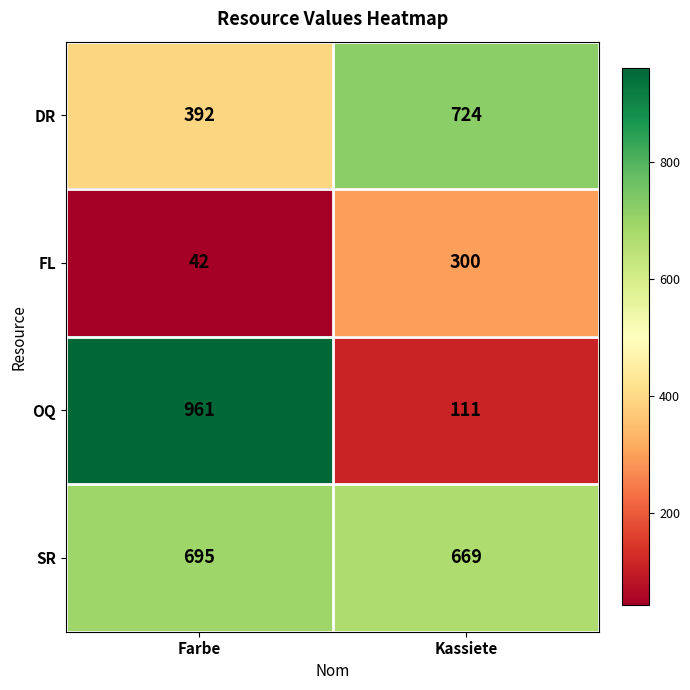

List the series in order of their peak value, highest first.

OQ, DR, SR, FL